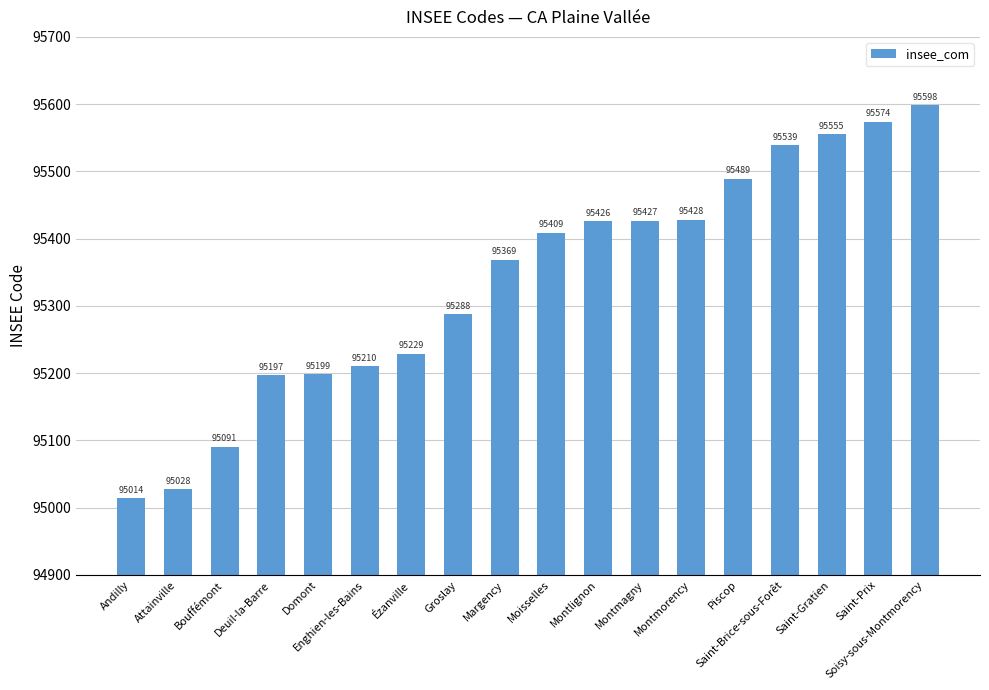

Between Montmorency and Montlignon, which is larger?

Montmorency